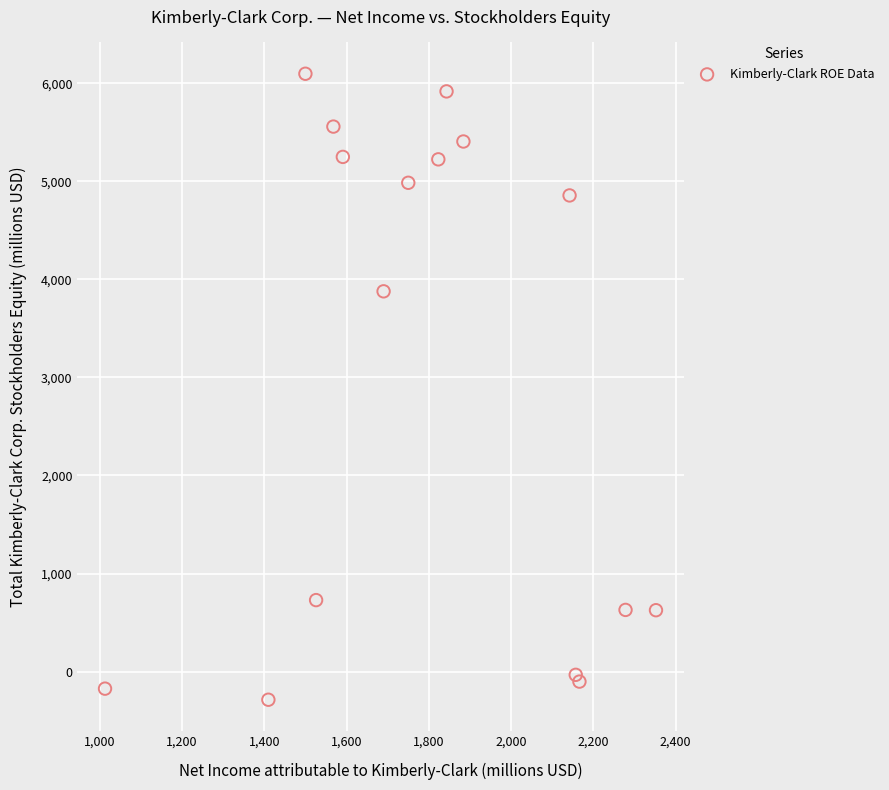

What Y value in the scatter plot is closest to 2905?

3878